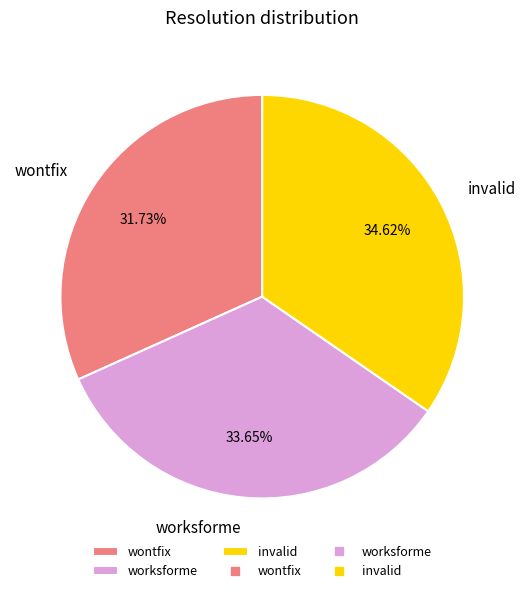

How many segments does this pie chart have?

3